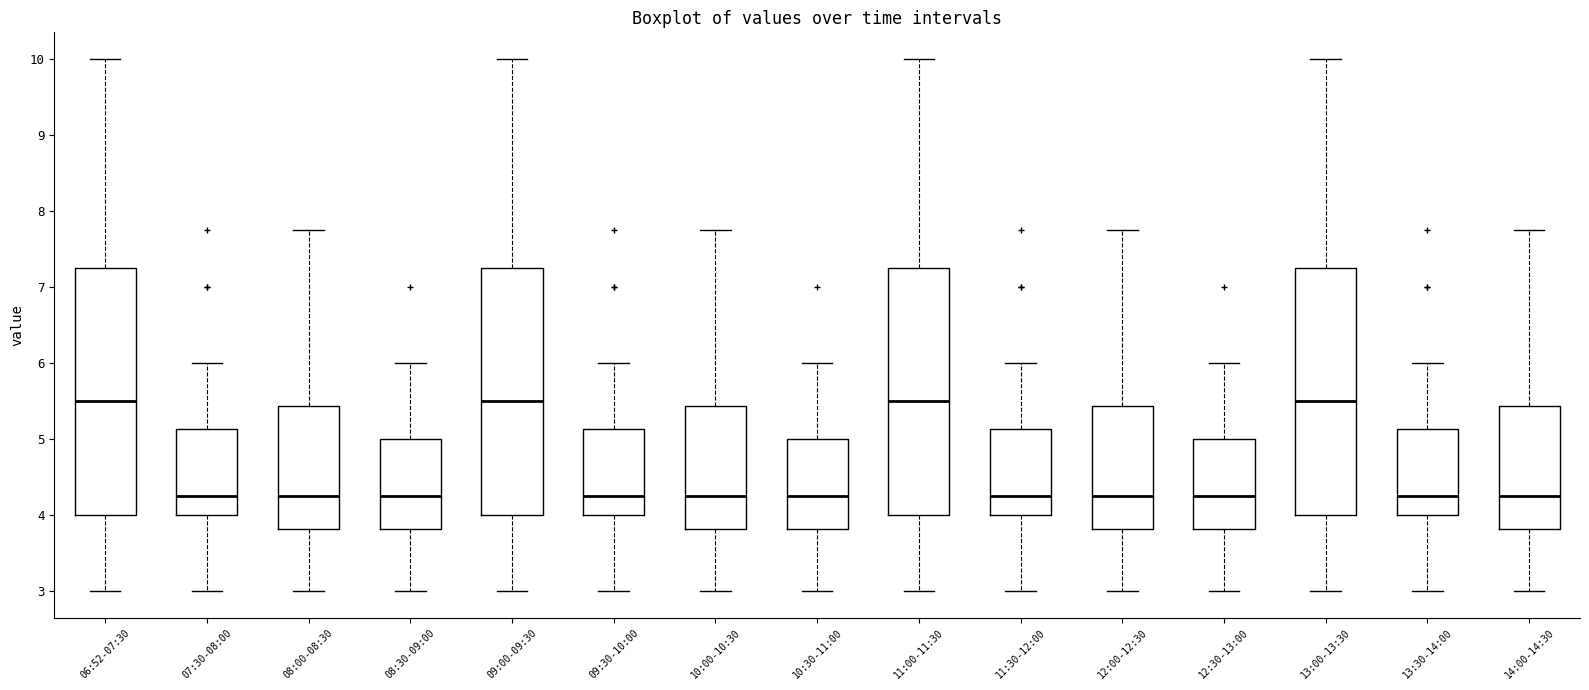

Where is the upper edge of the box for 13:00-13:30 on the y-axis? The values are not printed on the chart, so give them approximately, as read against the axis.

7.3